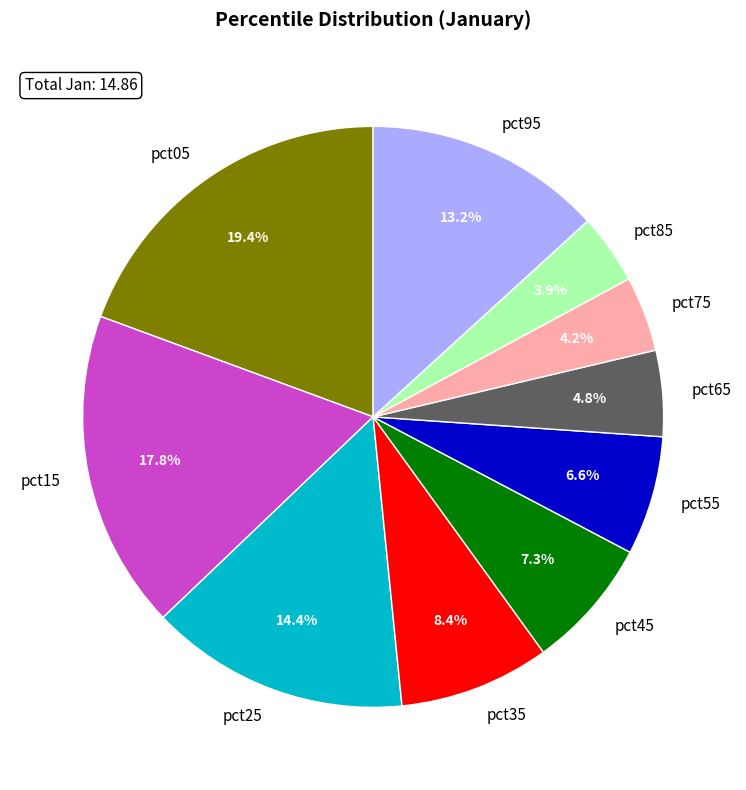

To the nearest percent, what is the average slice percentage?

10%